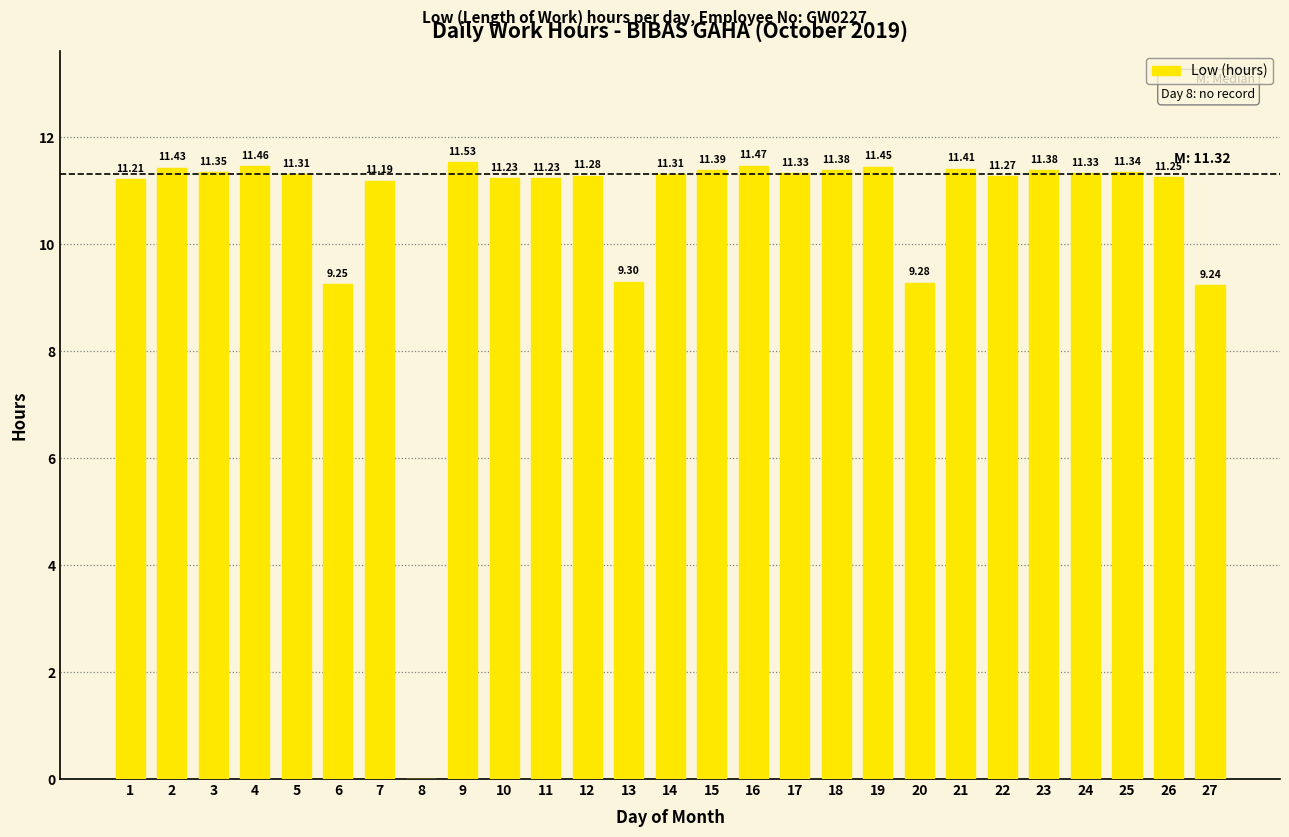

Between 21 and 25, which is larger?

21